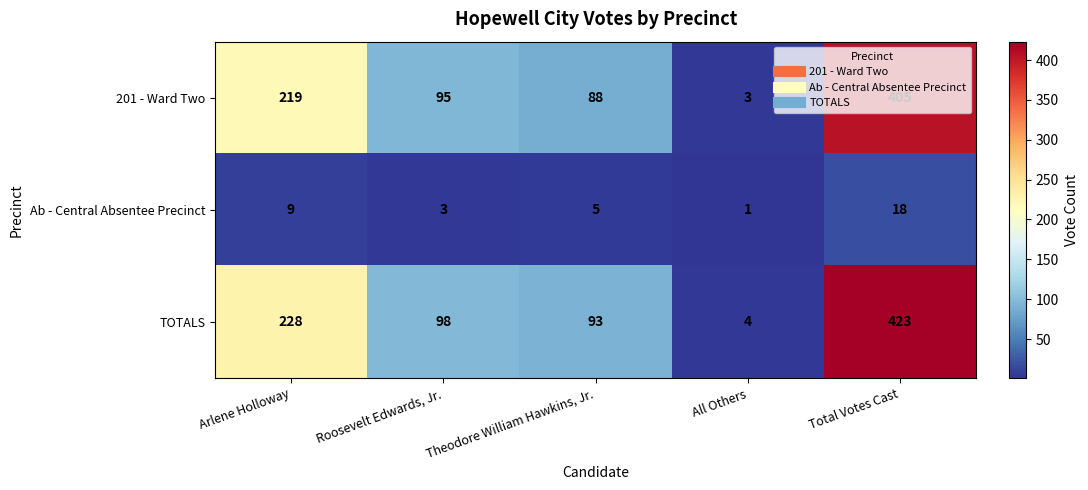

Which series has the largest total across all categories?

TOTALS